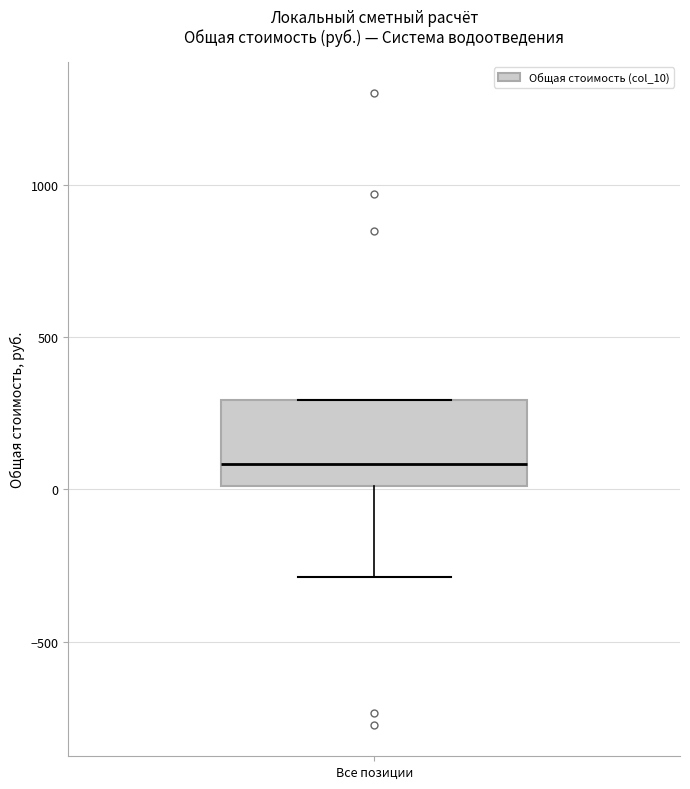

Transcribe this box plot: give where the median line is, the range the box spans, and where the two whiskers end, as read against the y-axis. The values are not printed on the chart, so give them approximately, as read against the axis.

median 100, box 0 to 300, whiskers -300 to 300